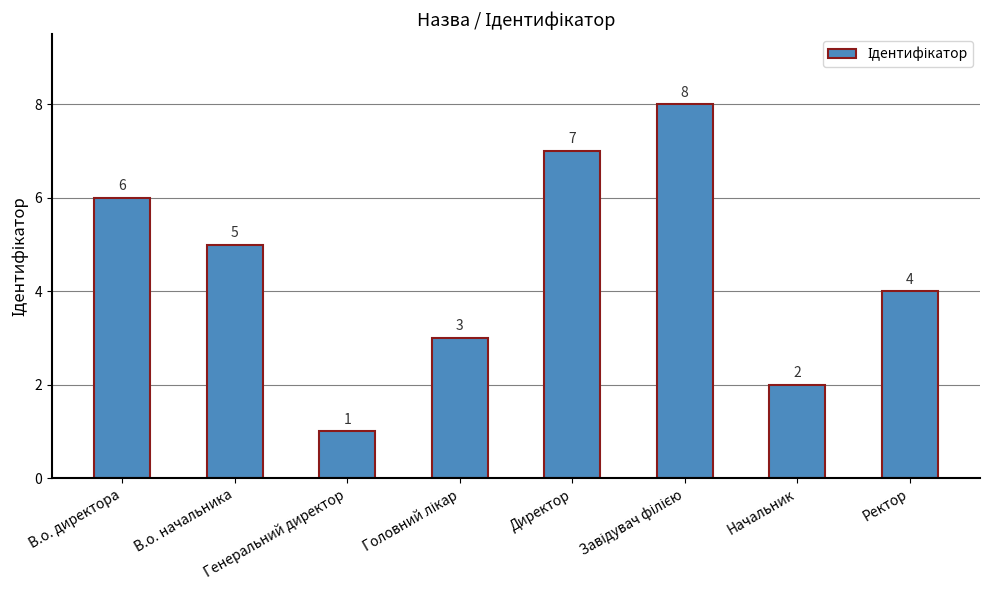

What is the sum of all values?

36